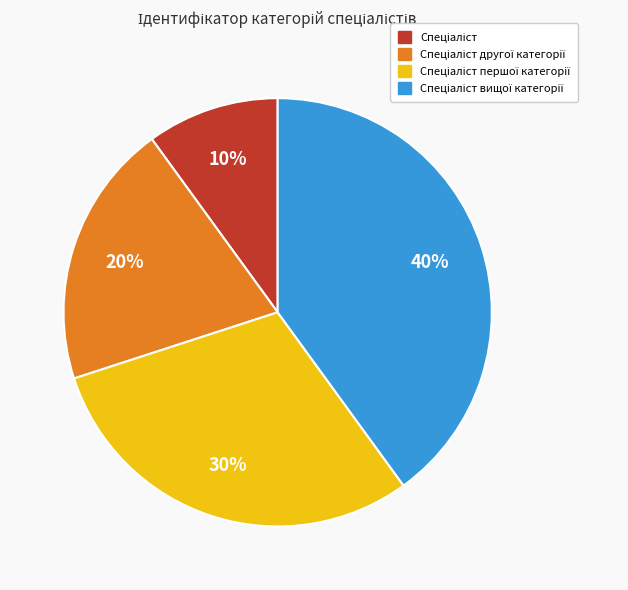

Is there any slice that represents more than half of the pie?

No